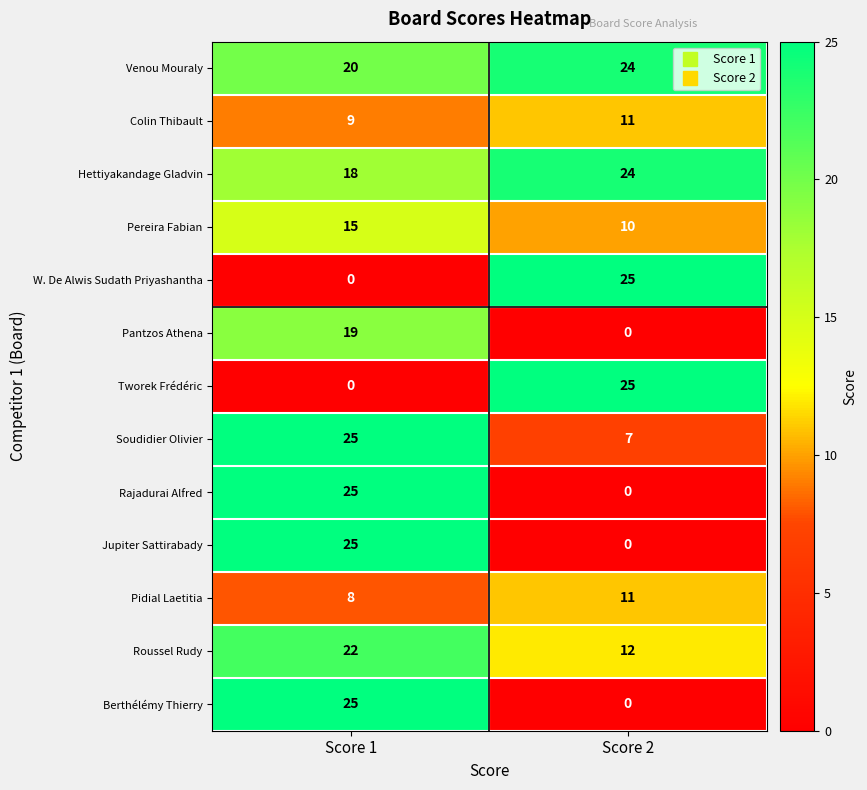

What is the difference between the highest and lowest values at Score 2?

25